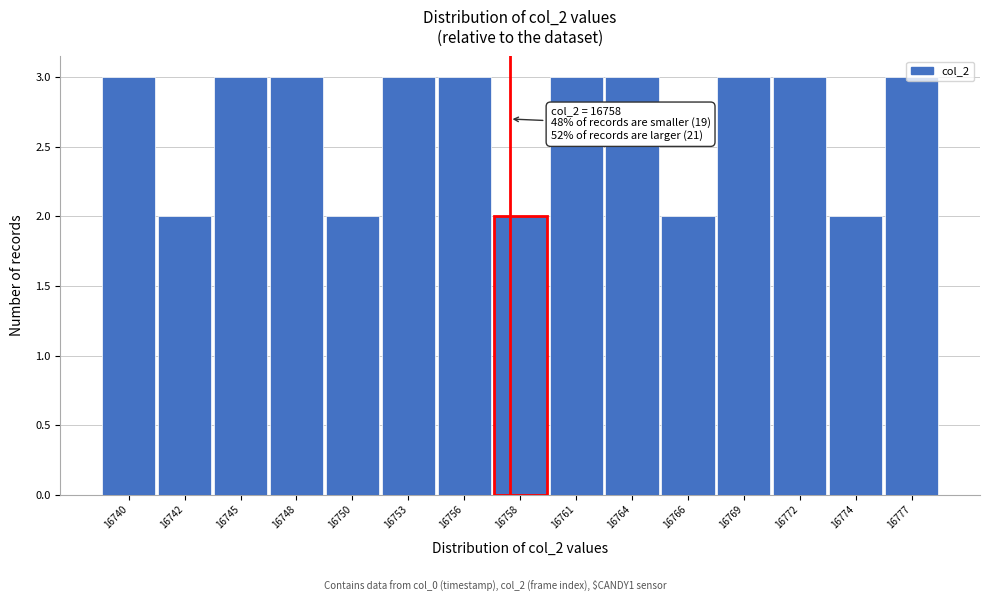

What is the maximum value shown in the chart?

3